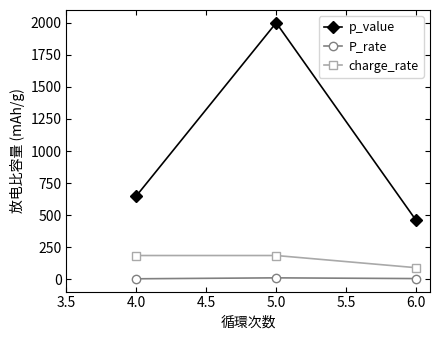

Which series has the widest spread of values?

p_value